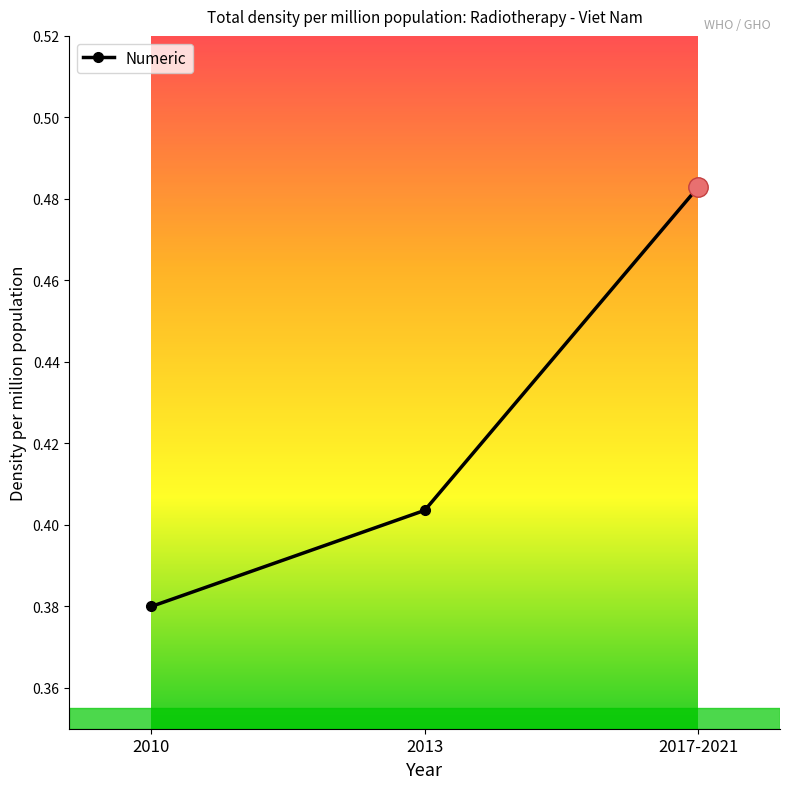

Rank the categories by value from highest to lowest.

2017-2021, 2013, 2010